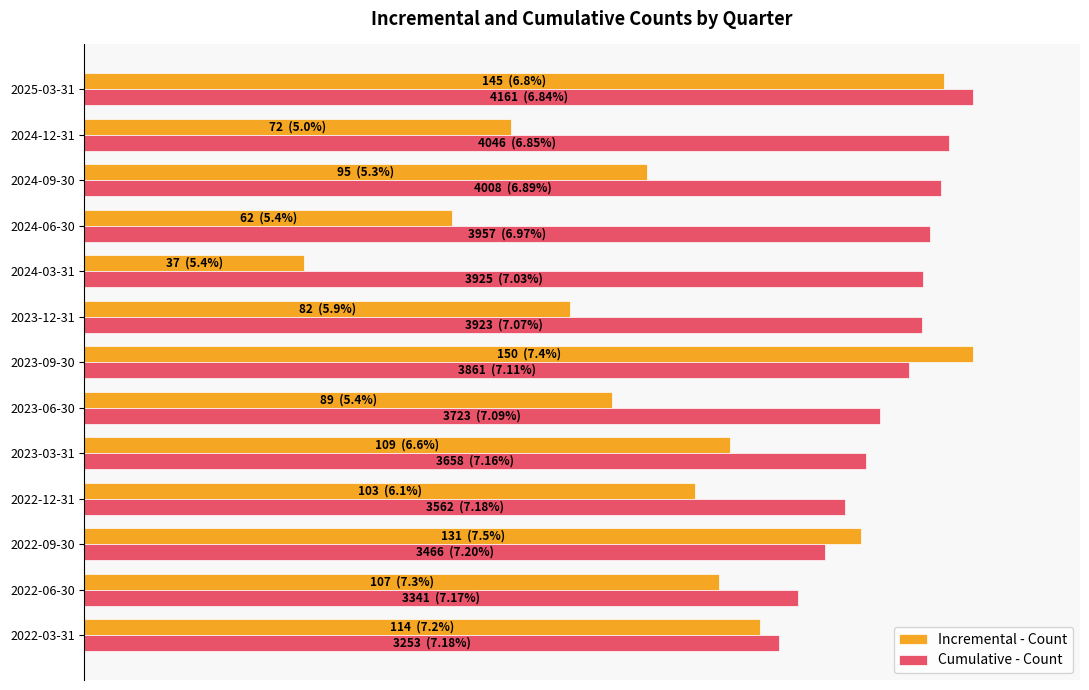

At how many categories does at least one series exceed 0?

13